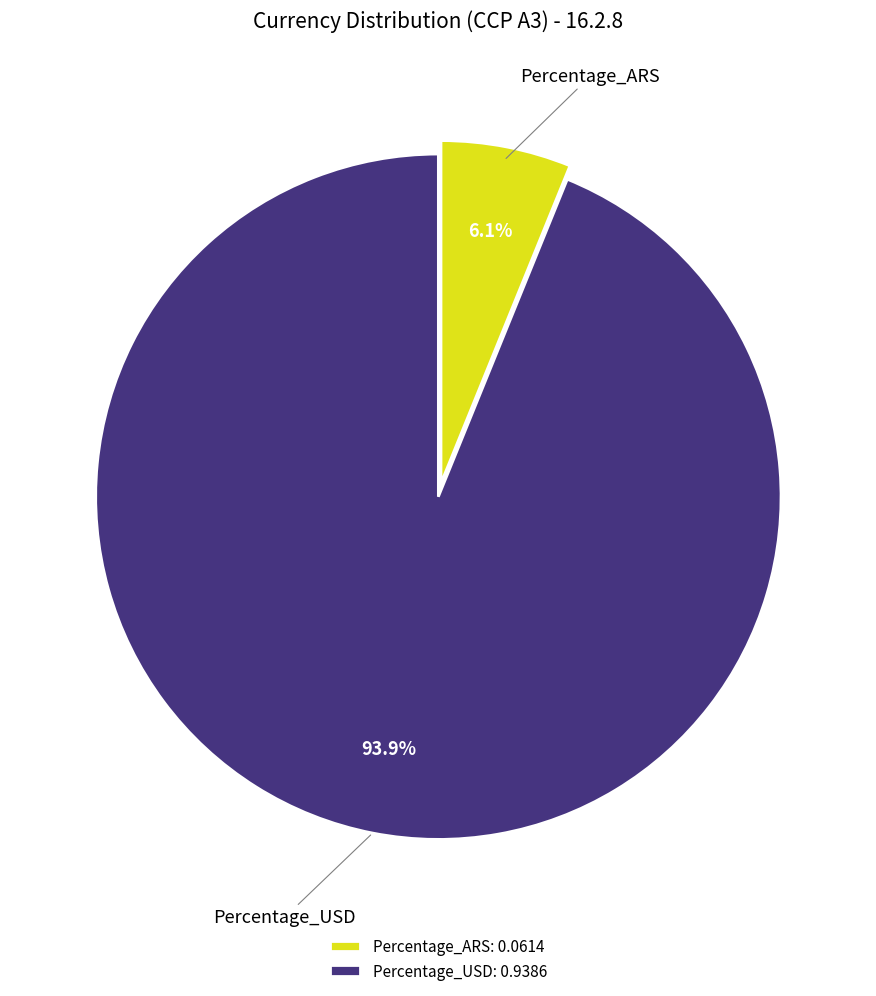

To the nearest percent, what is the average slice percentage?

50%